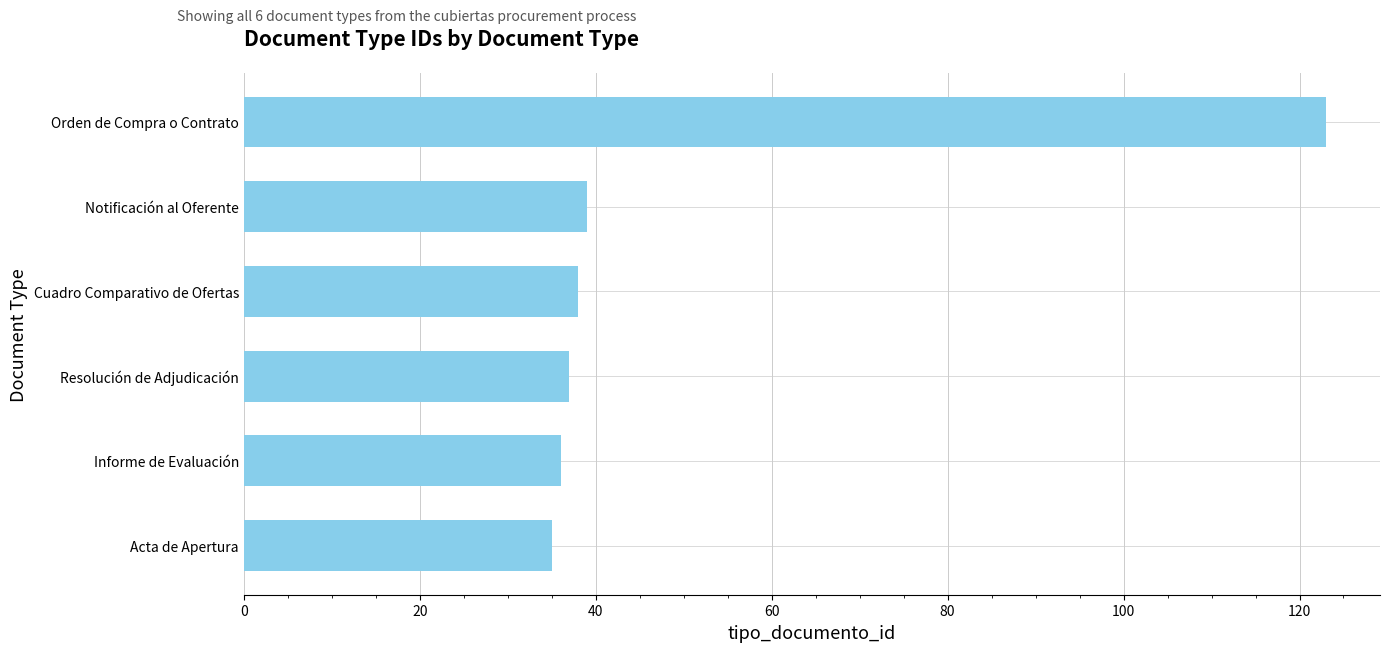

Which has a higher value, Resolución de Adjudicación or Orden de Compra o Contrato?

Orden de Compra o Contrato